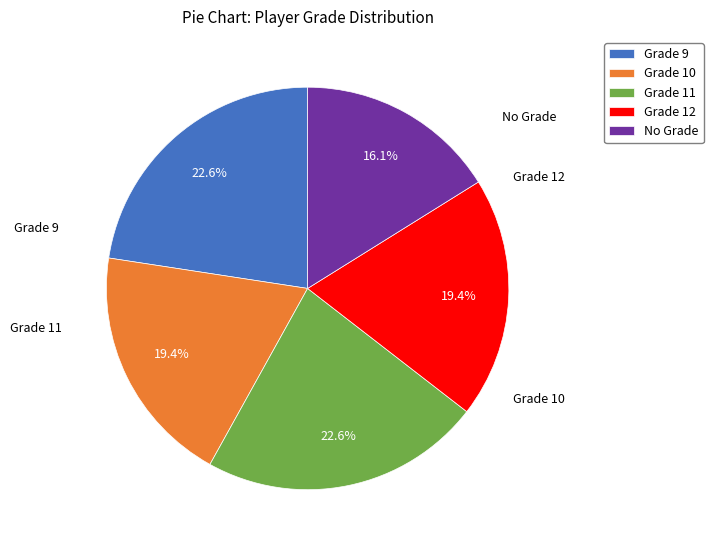

To the nearest percent, what is the difference between the largest and smallest slice percentages?

6%